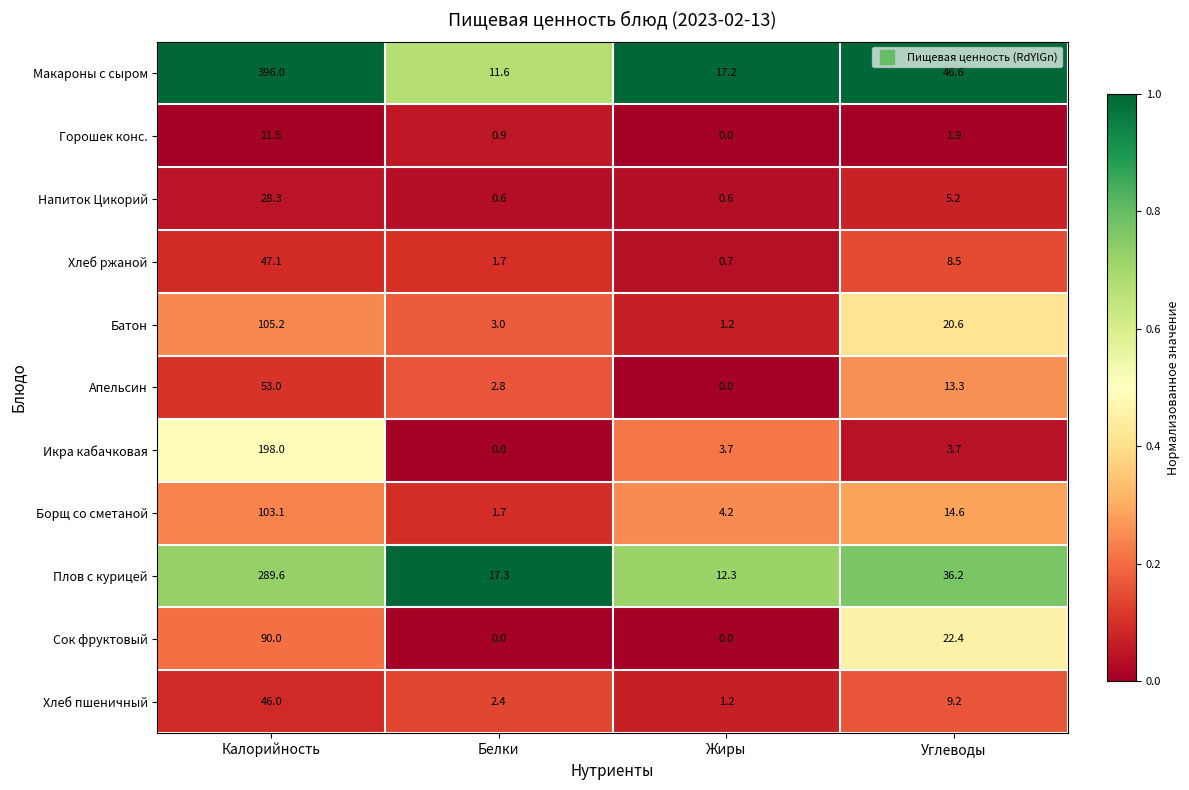

The Апельсин series shows 3.8 at Белки. True or false?

False